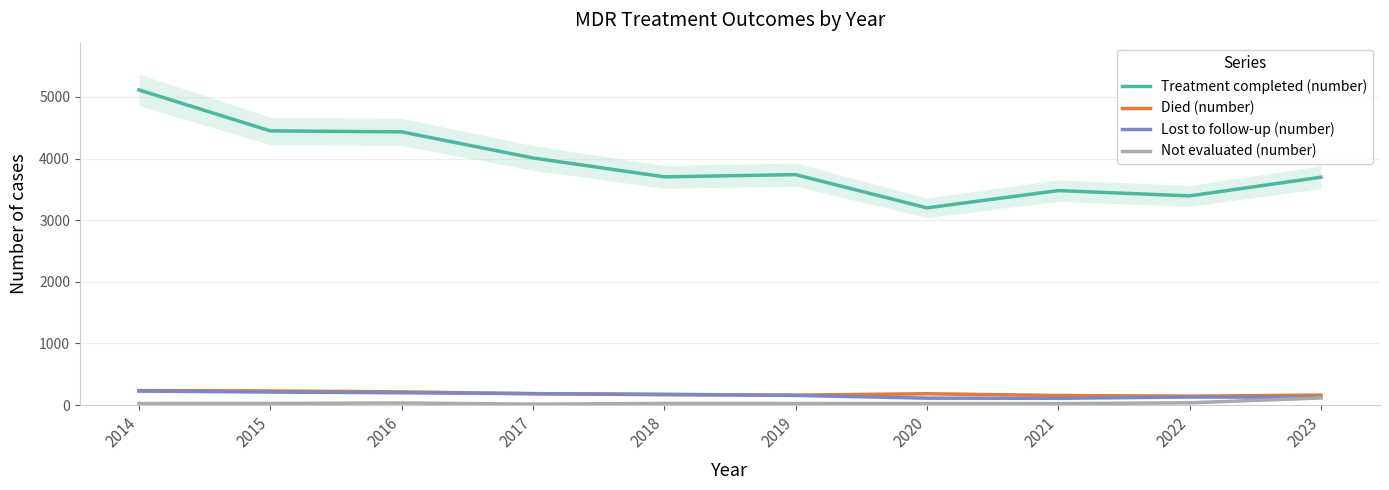

Rank the categories by Treatment completed (number) value from lowest to highest.

2020, 2022, 2021, 2023, 2018, 2019, 2017, 2016, 2015, 2014